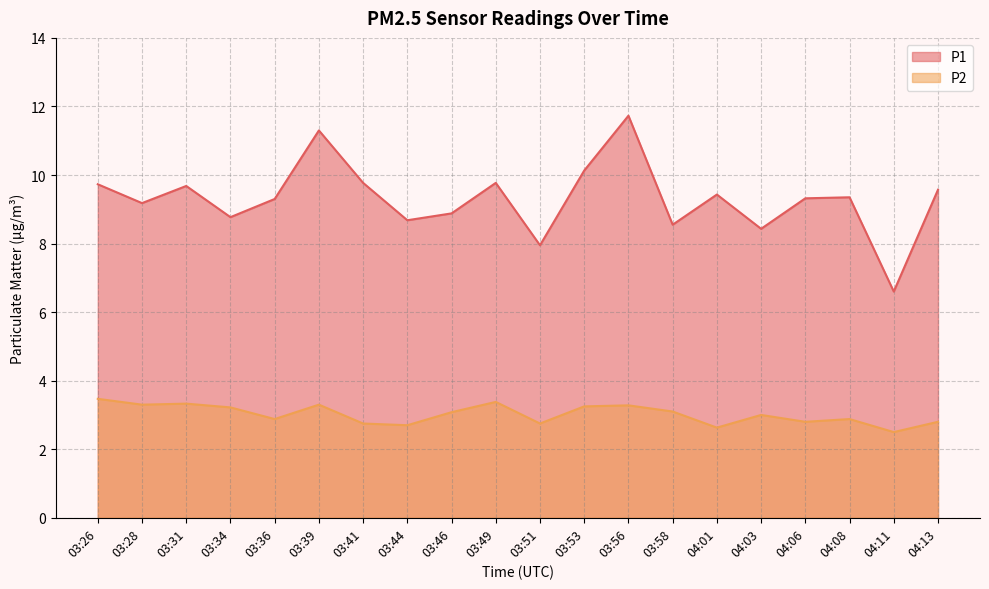

Reading left to right, transcribe all the data shown in this chart.

P1: 9.7	9.2	9.7	8.8	9.3	11.3	9.8	8.7	8.9	9.8	8.0	10.1	11.7	8.6	9.4	8.4	9.3	9.3	6.6	9.6
P2: 3.5	3.3	3.3	3.2	2.9	3.3	2.8	2.7	3.1	3.4	2.8	3.2	3.3	3.1	2.6	3.0	2.8	2.9	2.5	2.8